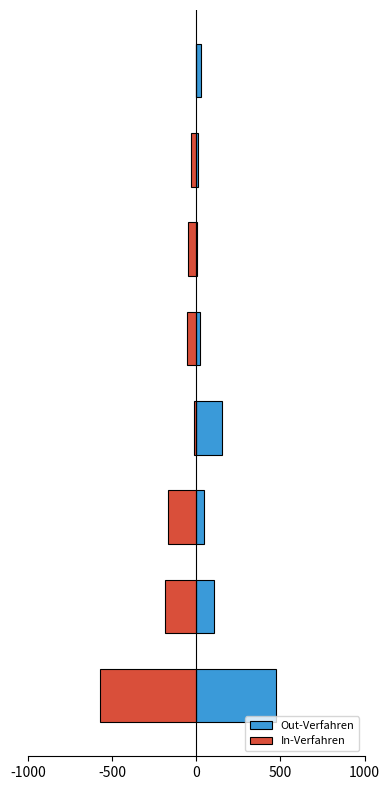

What is the difference between the maximum and minimum values in the In-Verfahren series?

572